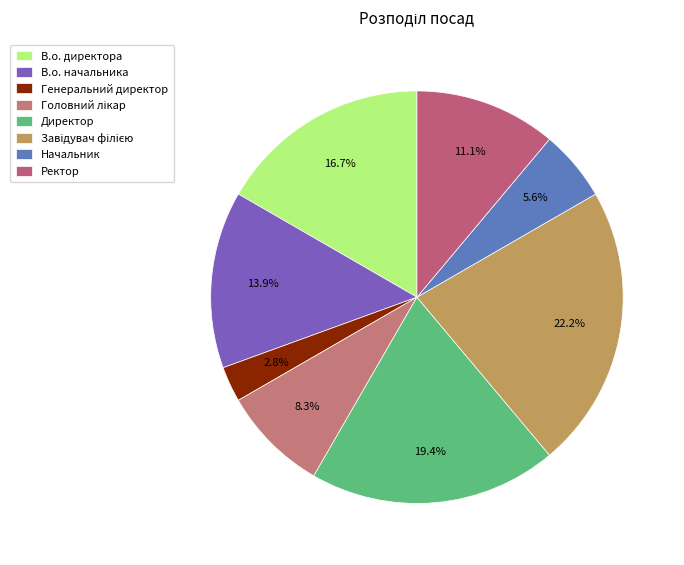

What percentage do Генеральний директор and В.о. начальника together represent?

16.7%